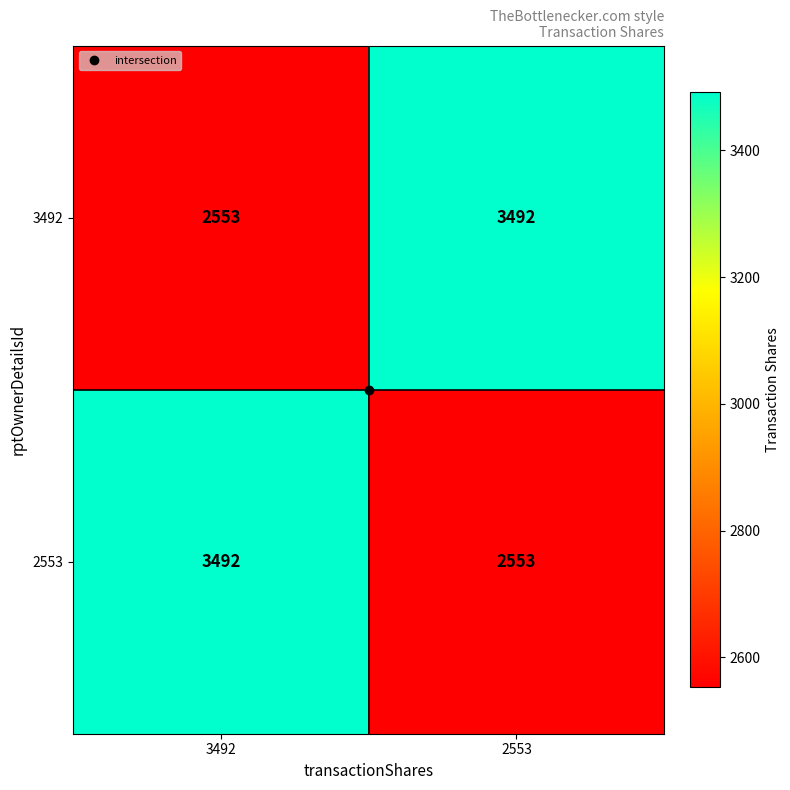

True or false: 3492 has a value of 2553 at 3492.

True